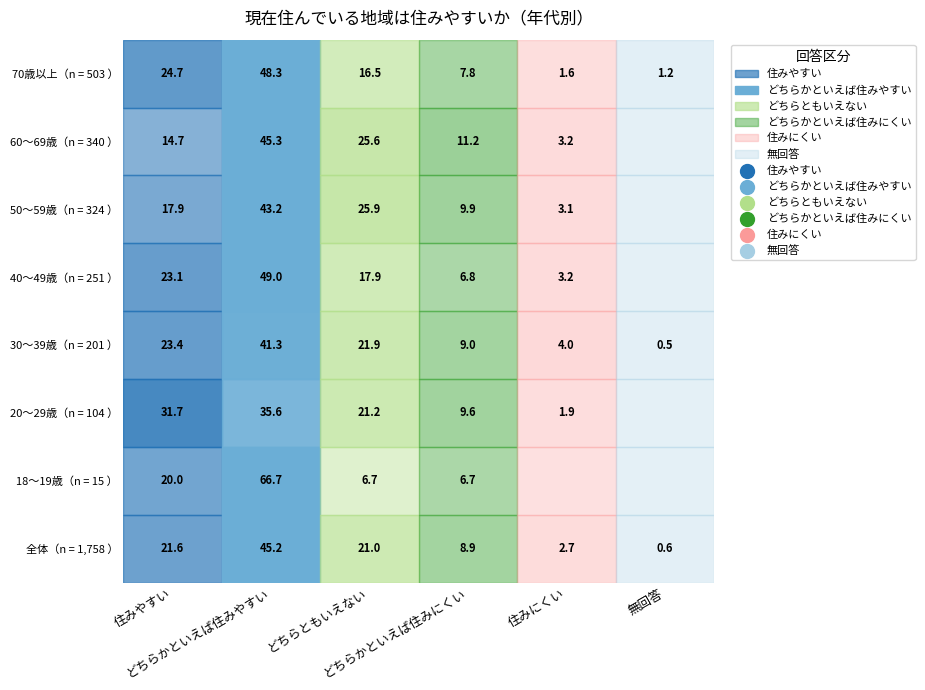

Which series has the largest total across all categories?

18～19歳（n = 15 ）